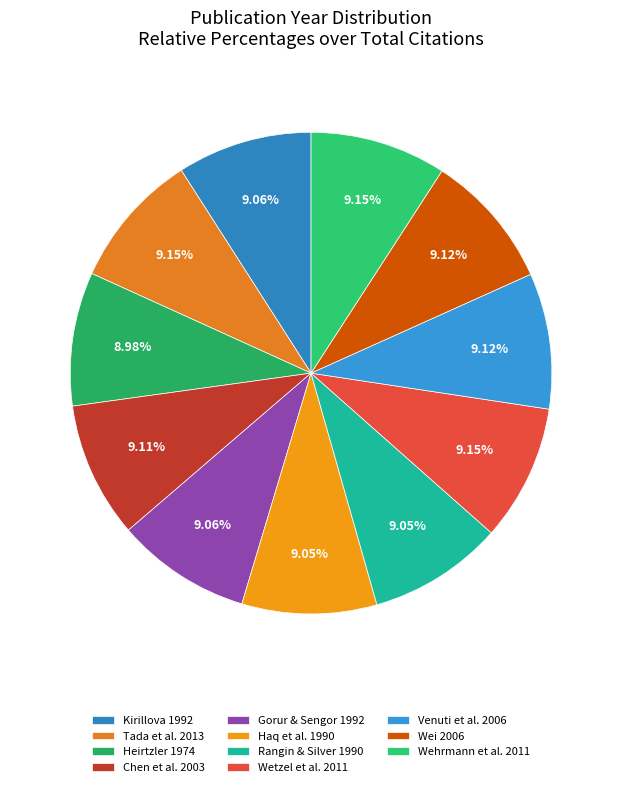

Rank the categories by value from highest to lowest.

Tada et al. 2013, Wetzel et al. 2011, Wehrmann et al. 2011, Venuti et al. 2006, Wei 2006, Chen et al. 2003, Kirillova 1992, Gorur & Sengor 1992, Haq et al. 1990, Rangin & Silver 1990, Heirtzler 1974